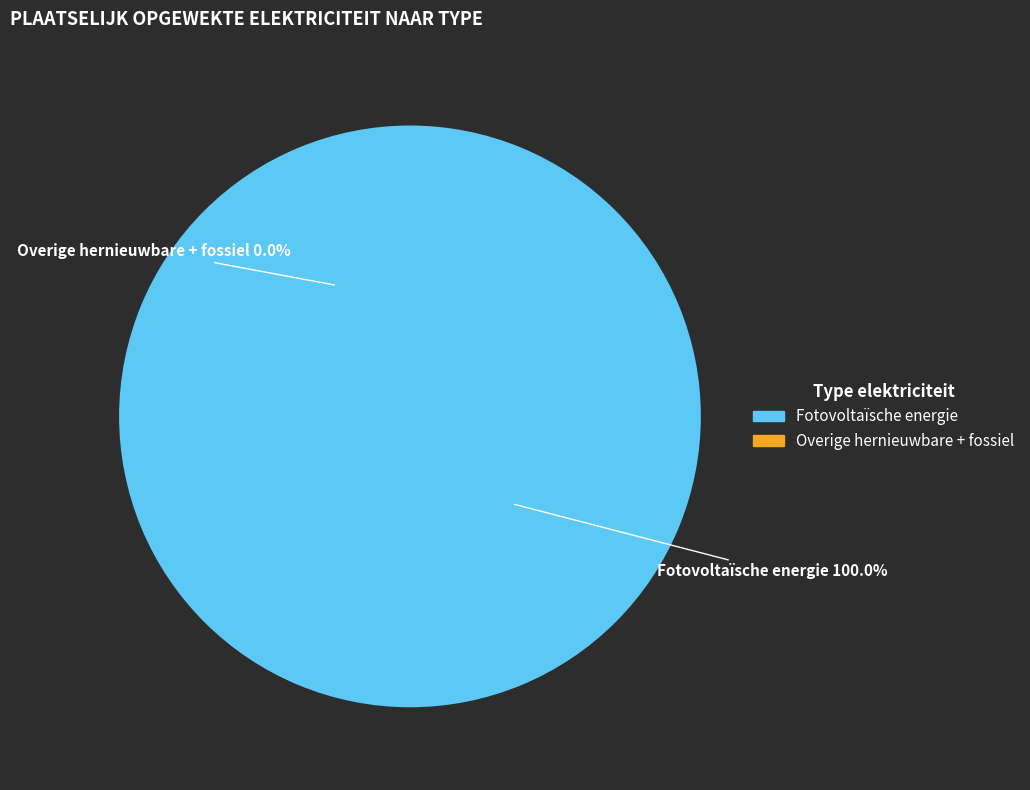

True or false: Waterkracht accounts for 0% of the total.

True